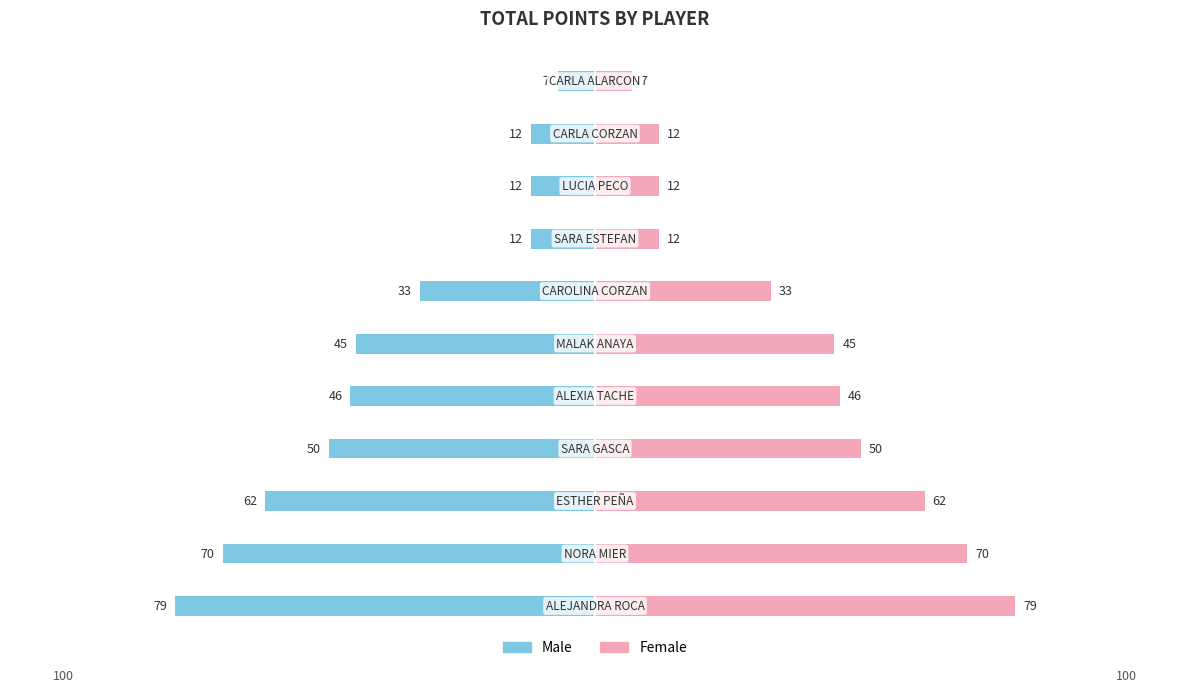

Reading right to left, list all the values displayed in this chart.

Male: 125=-7	100=-12	75=-12	50=-12	25=-33	0=-45	−25=-46	−50=-50	−75=-62	−100=-70	−125=-79
Female: 125=7	100=12	75=12	50=12	25=33	0=45	−25=46	−50=50	−75=62	−100=70	−125=79